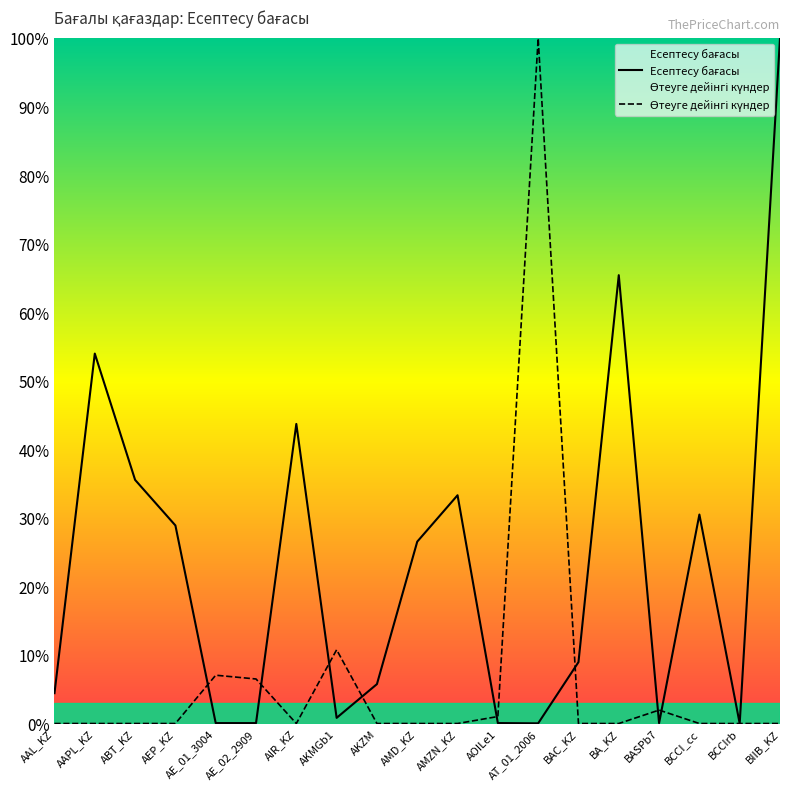

What is the sum of all Өтеуге дейінгі күндер values?

127.3